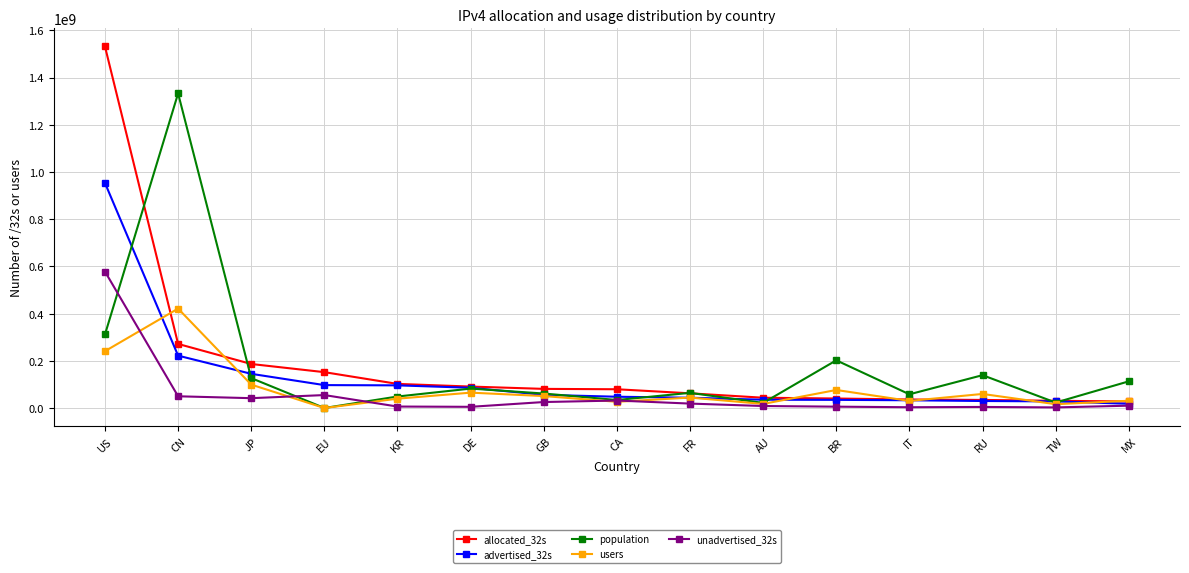

The value of population at CN is 1332819799. True or false?

True